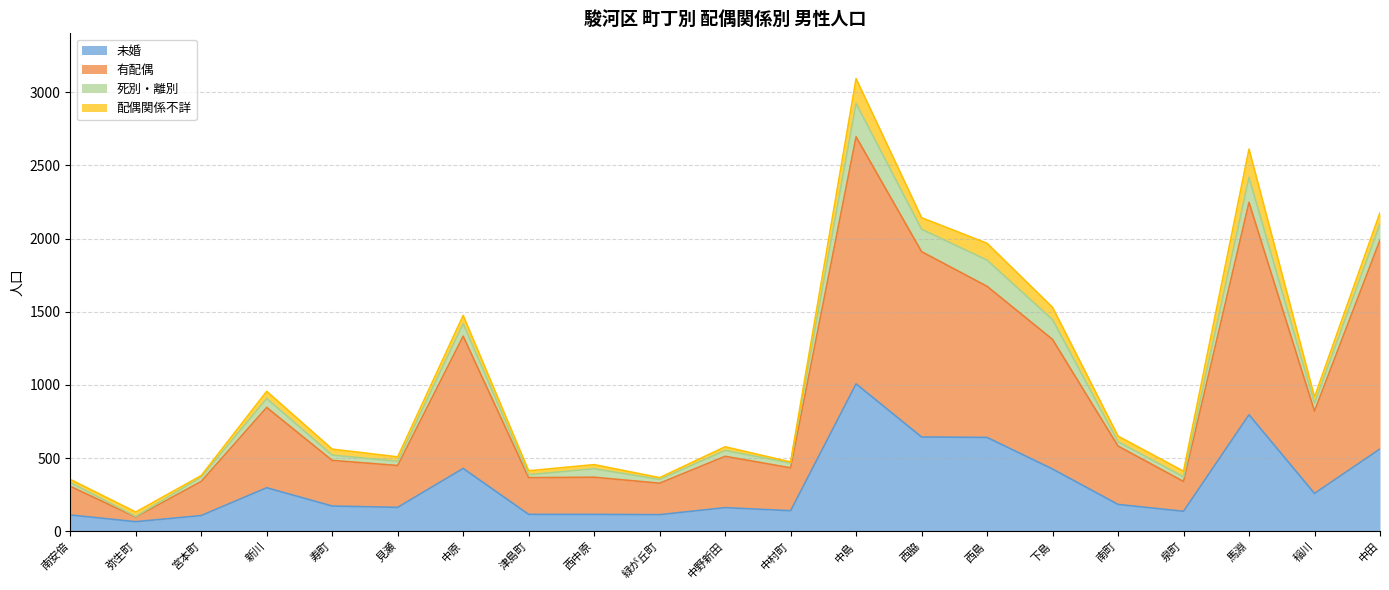

At which label does 未婚 reach its peak?

中島